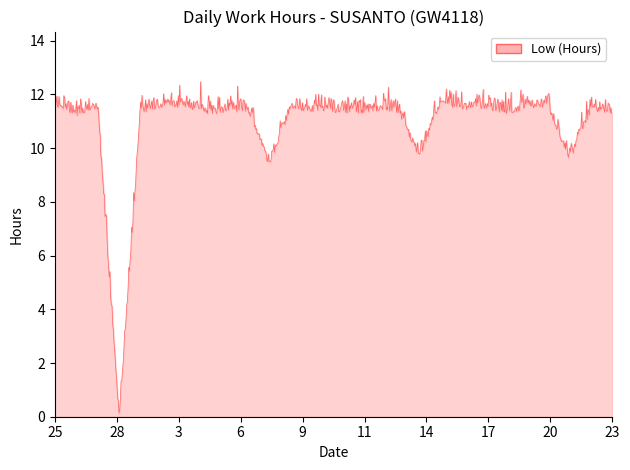

What is the maximum value shown in the chart?

12.5